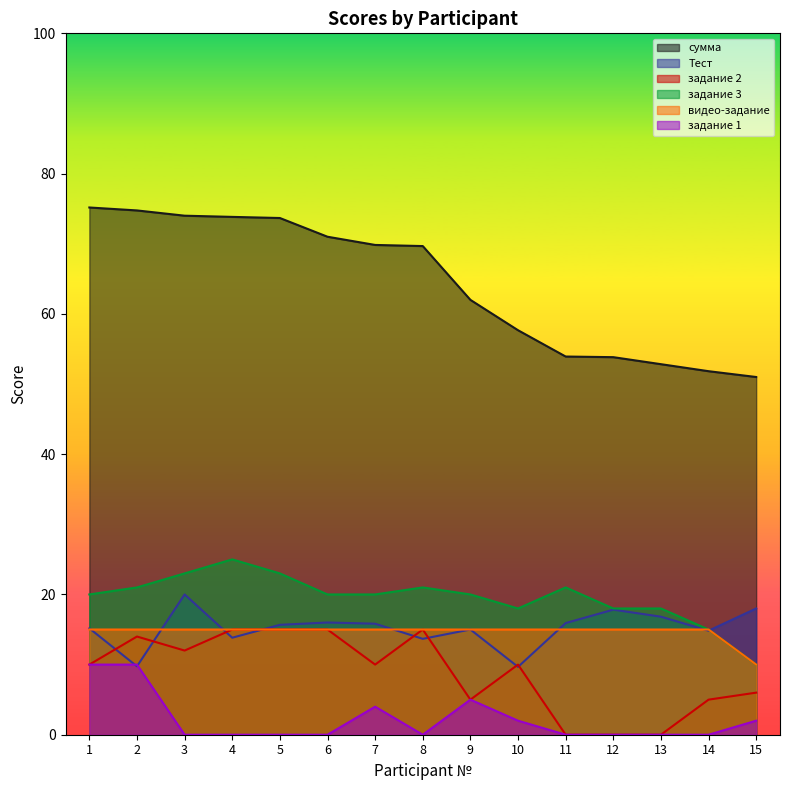

At 2, list the series in order from smallest to largest.

Тест, задание 1, задание 2, видео-задание, задание 3, сумма